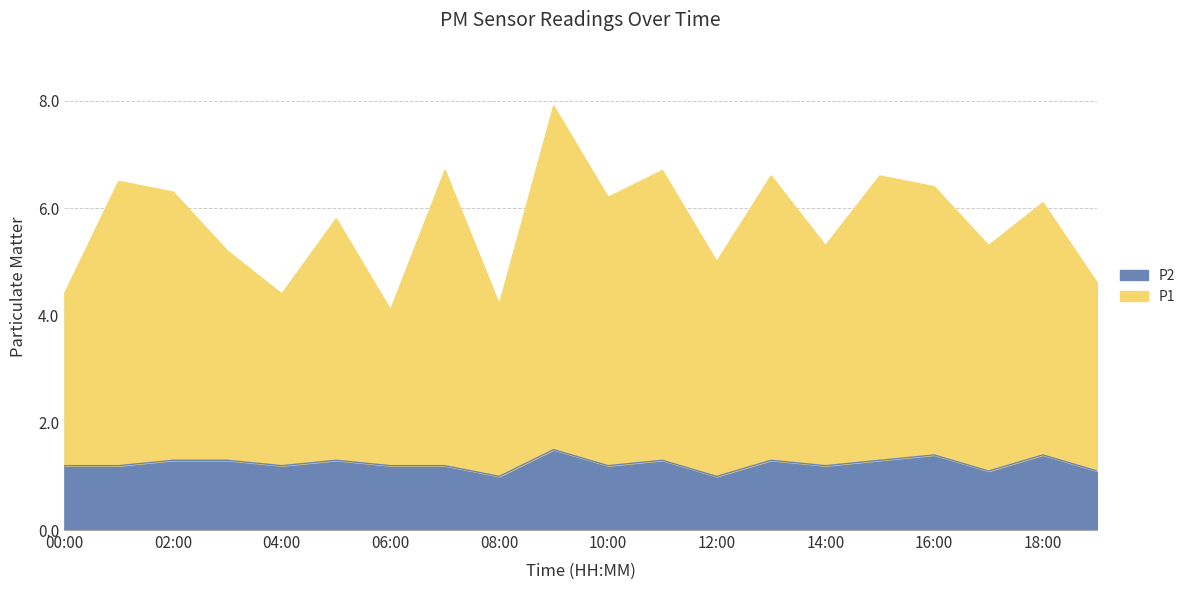

At which category is the sum across all series the highest?

09:00